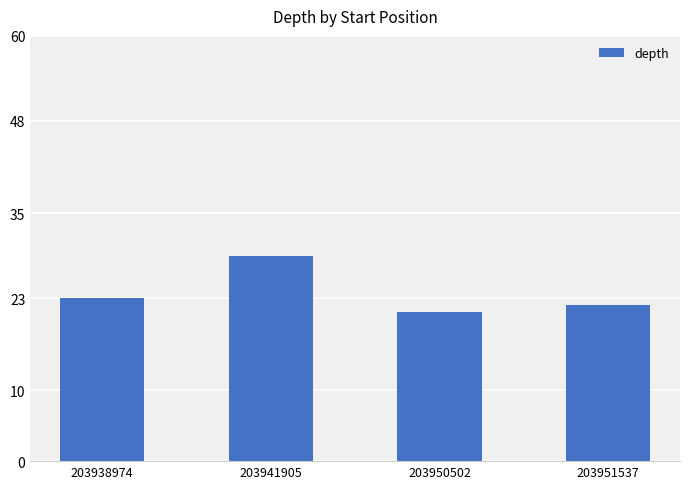

Reading left to right, list all the values displayed in this chart.

23	29	21	22